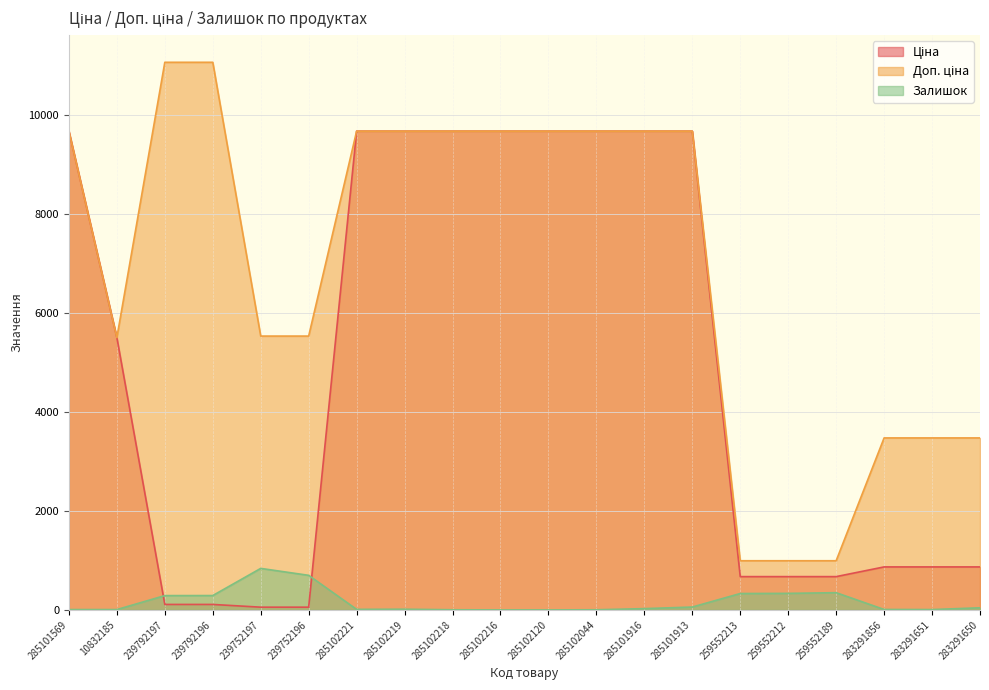

Which series changed the most between 239792197 and 283291856?

Доп. ціна